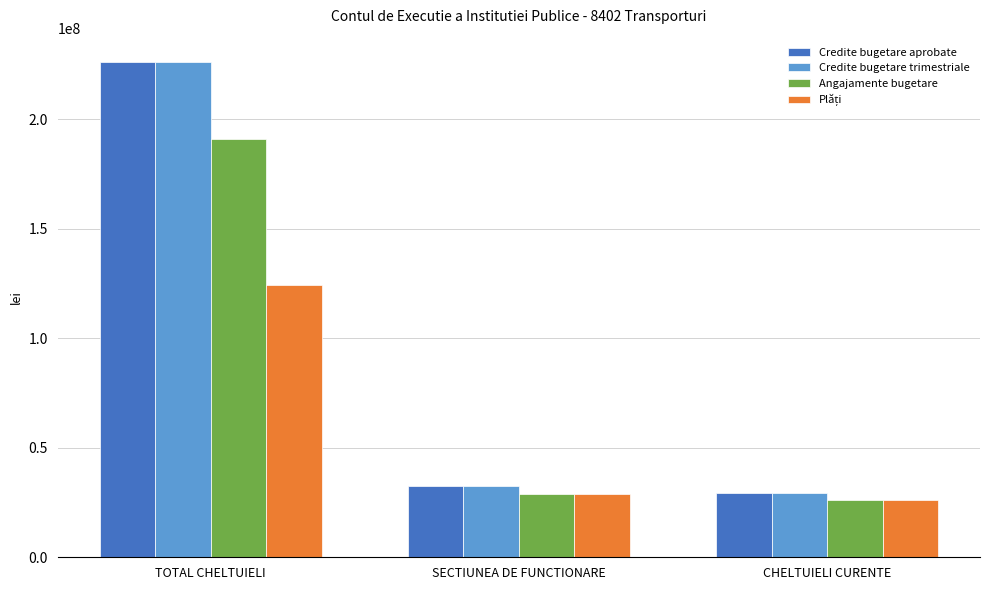

How many groups of bars are there?

3